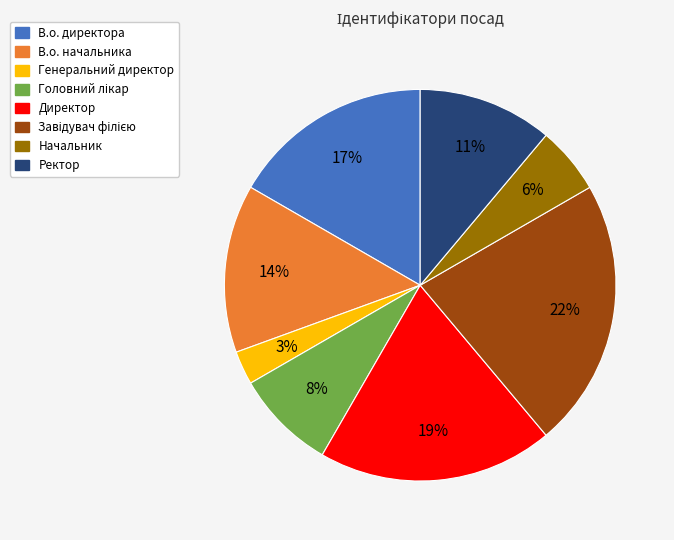

How many segments does this pie chart have?

8